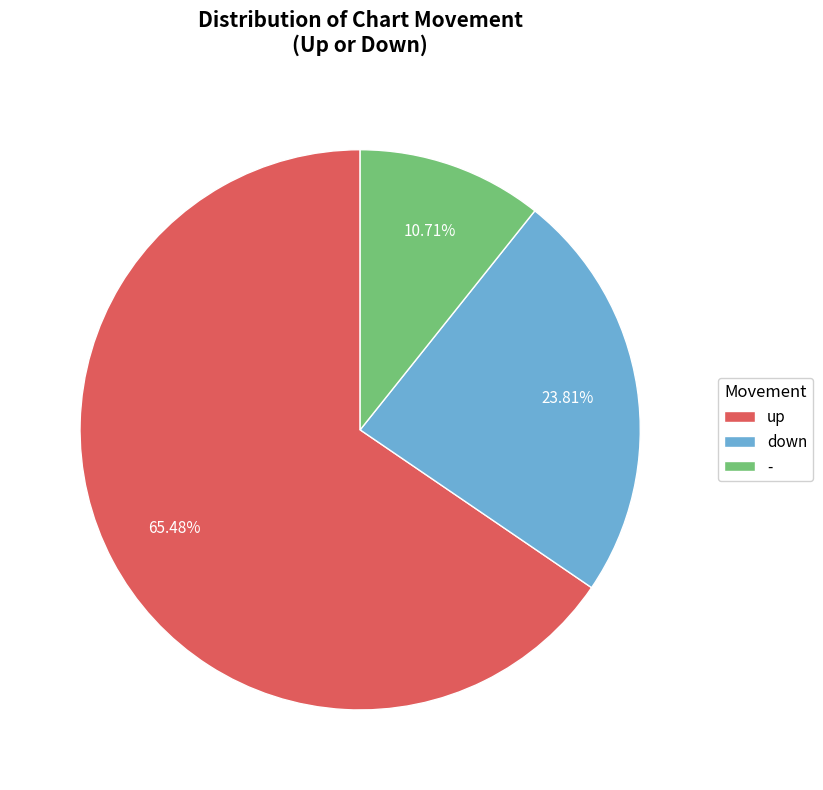

How much of the chart is everything except up?

34.5%